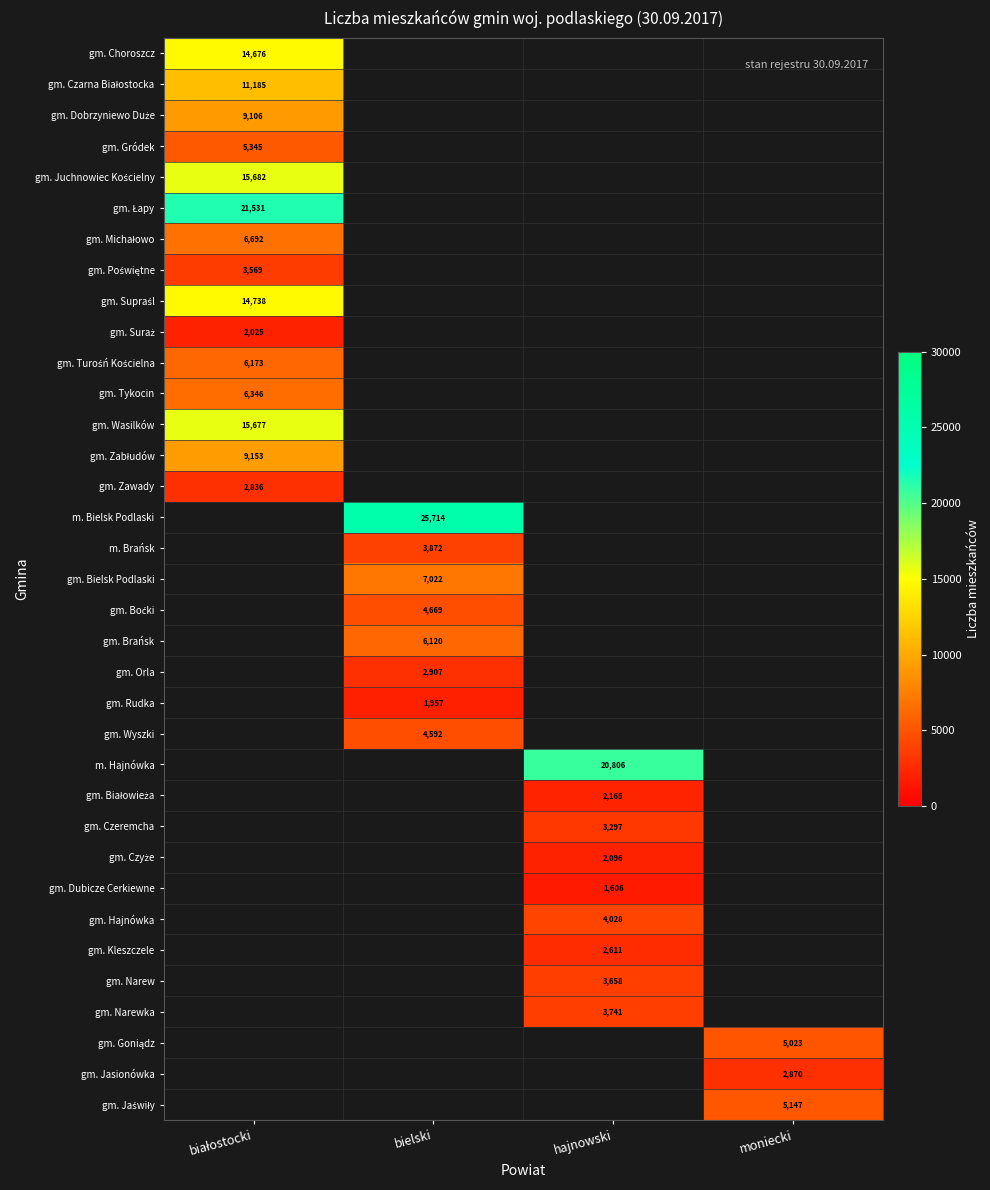

Which series has the largest range (max minus min)?

gm. Choroszcz